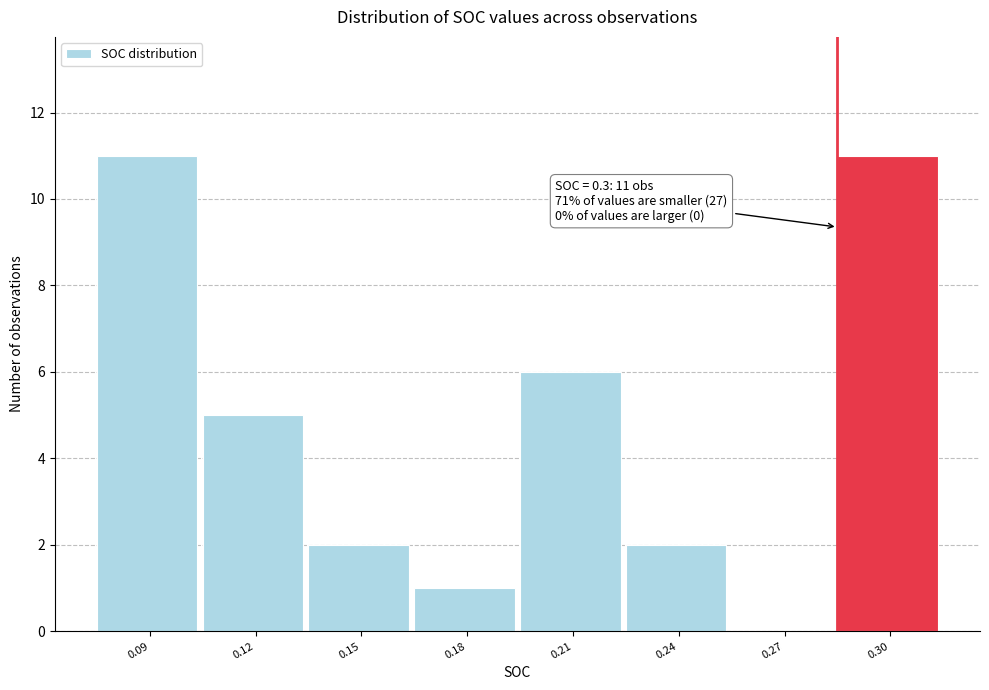

Reading right to left, extract all data points from this chart.

0.30=11	0.27=0	0.24=2	0.21=6	0.18=1	0.15=2	0.12=5	0.09=11